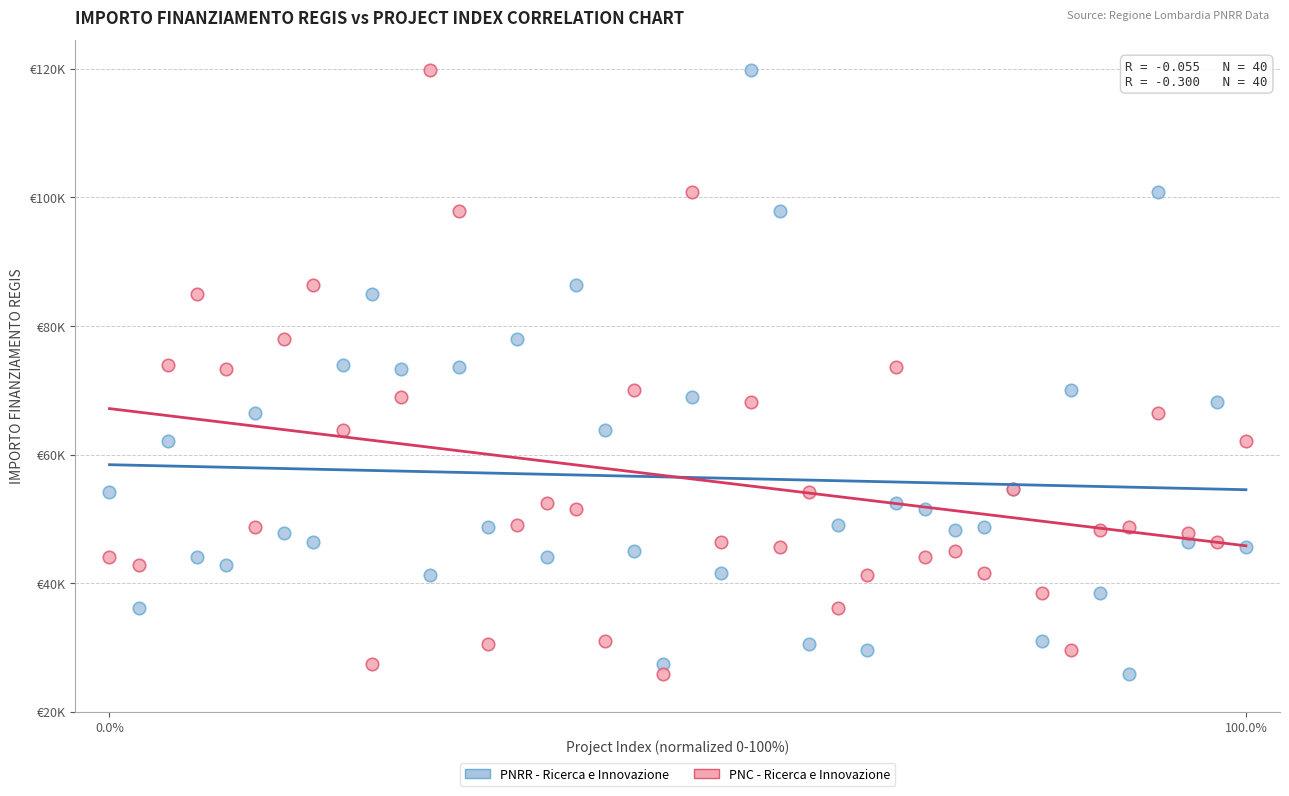

What are all the series names shown in the legend?

PNRR - Ricerca e Innovazione, PNC - Ricerca e Innovazione